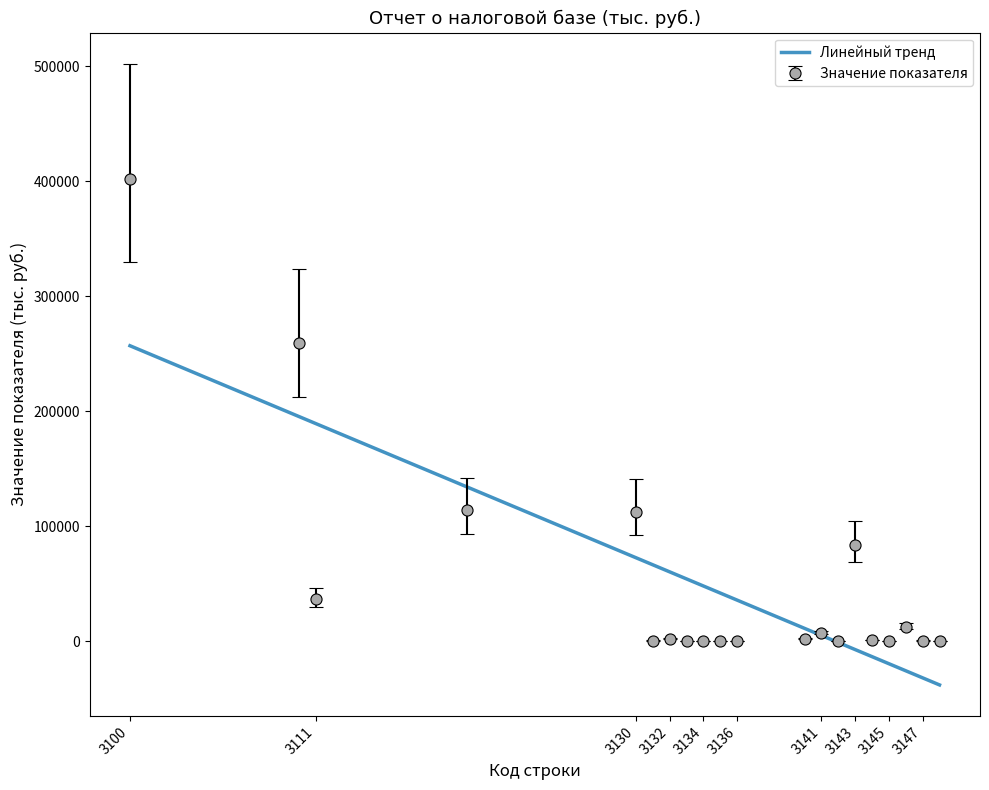

True or false: the data shows 405695 at 3110.

False